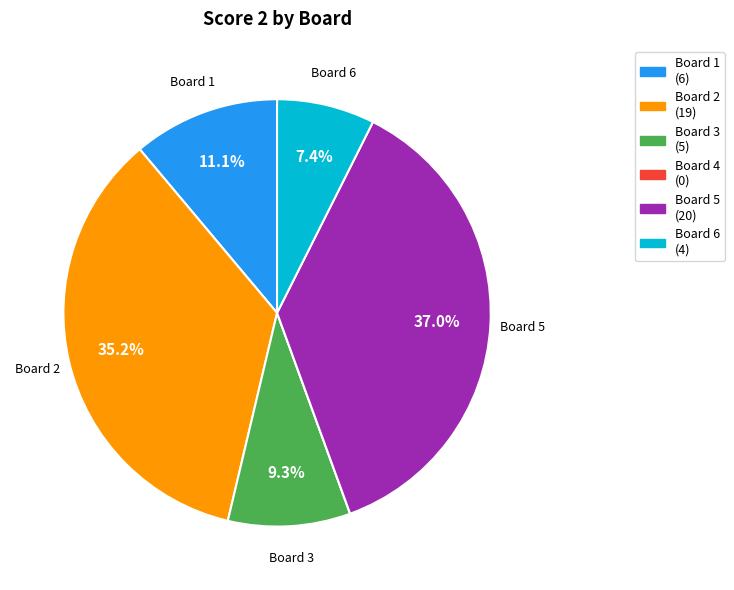

Is there any slice that represents more than half of the pie?

No